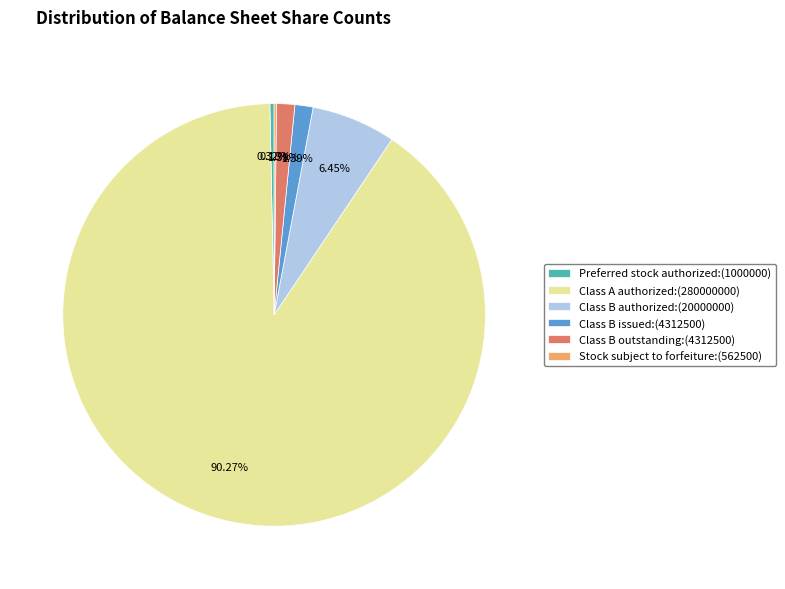

What is the ratio of the value at Class A authorized:(280000000) to the value at Preferred stock authorized:(1000000)?

280.0